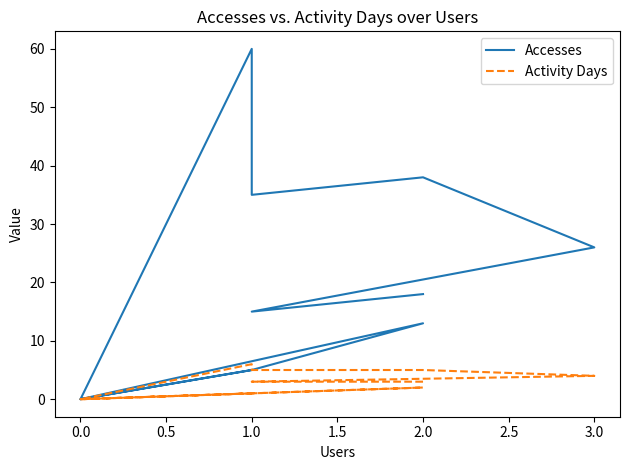

True or false: Activity Days and Accesses intersect in this chart.

False